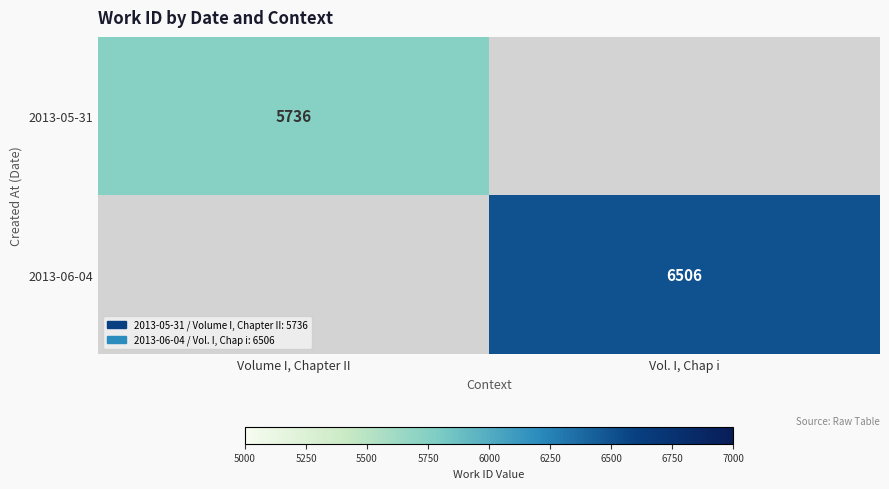

Is it true that 2013-05-31 equals 1711 at Volume I, Chapter II?

False